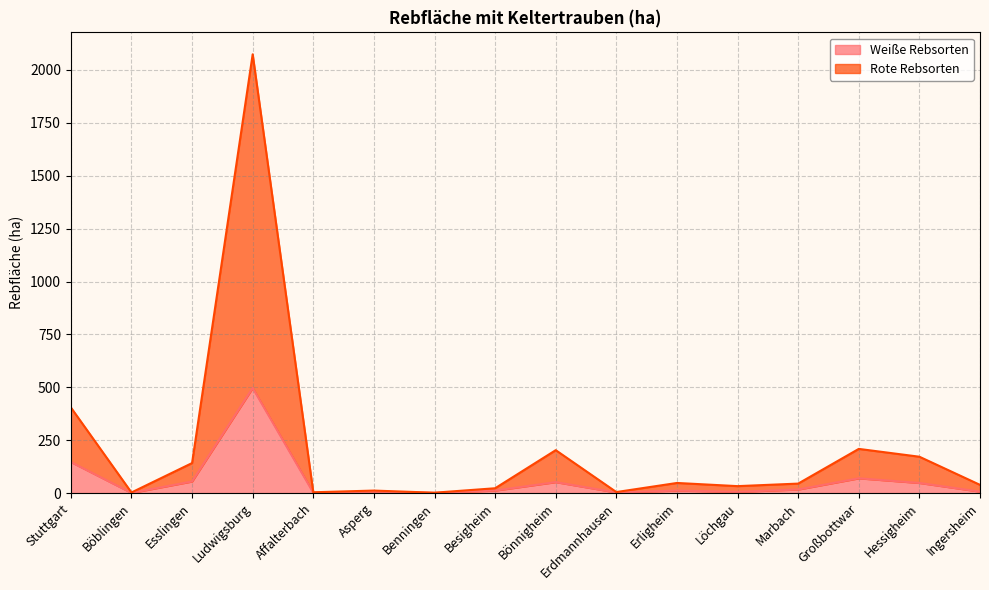

What is the total value across all series at Bönnigheim?

203